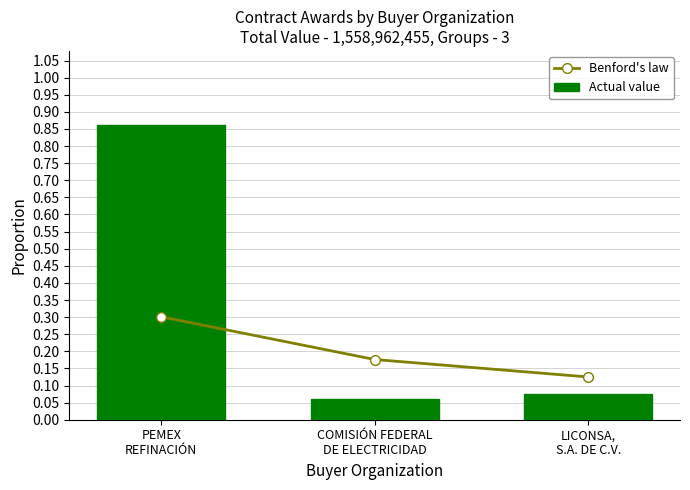

List the series in order of their overall mean, lowest first.

Benford's law, Actual value